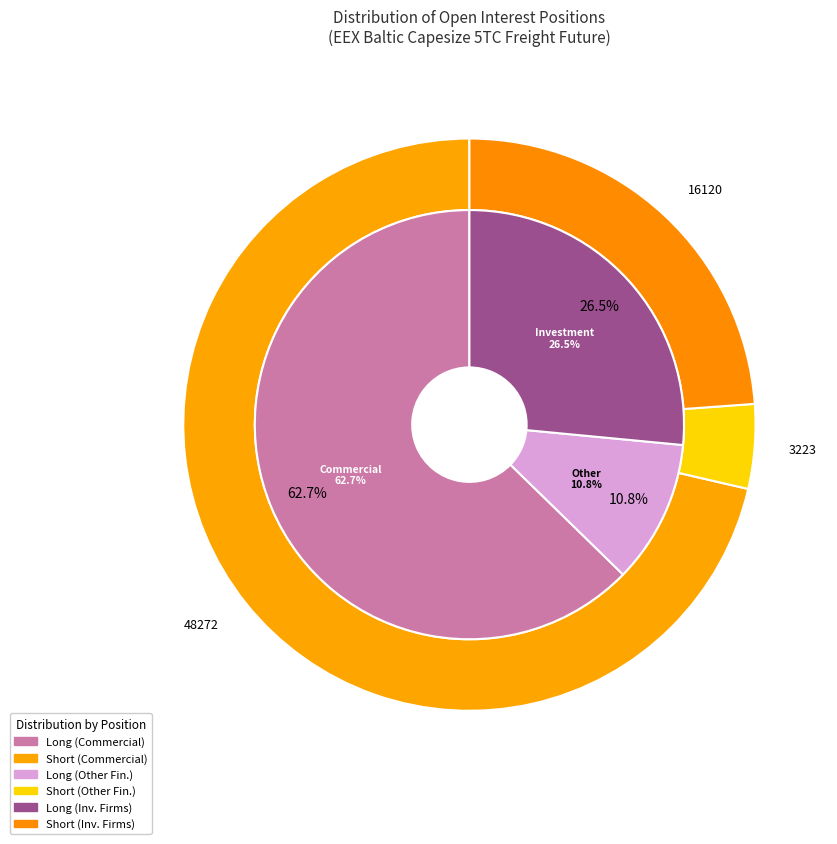

What is the spread (max minus min) of values at Other Financial Institutions?

3579.4